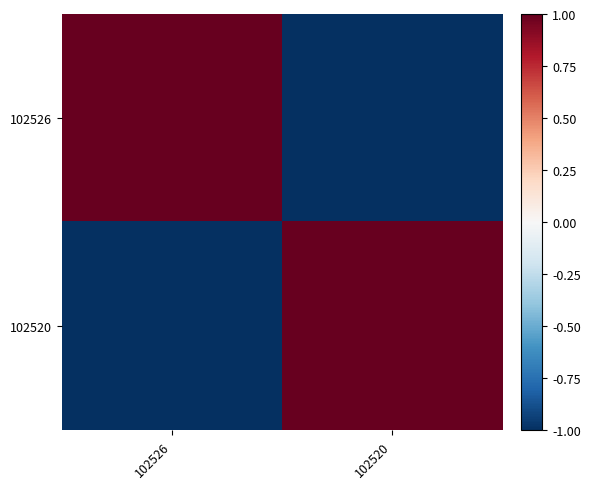

Reading left to right, what are all the values shown in this chart?

102526: 102526=1	102520=-1
102520: 102526=-1	102520=1